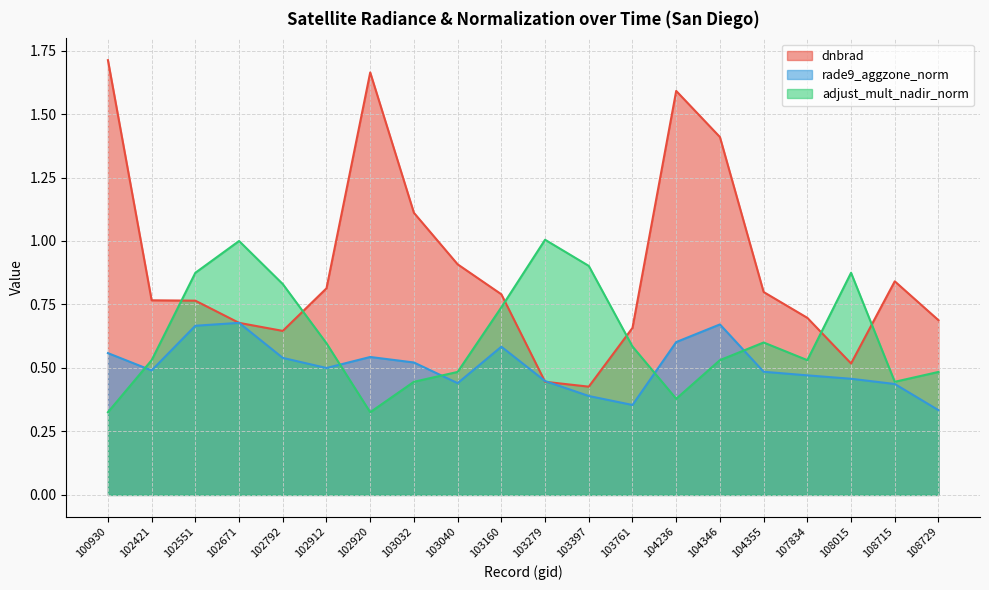

Between which two adjacent categories do rade9_aggzone_norm and dnbrad first intersect?

102551 and 102671